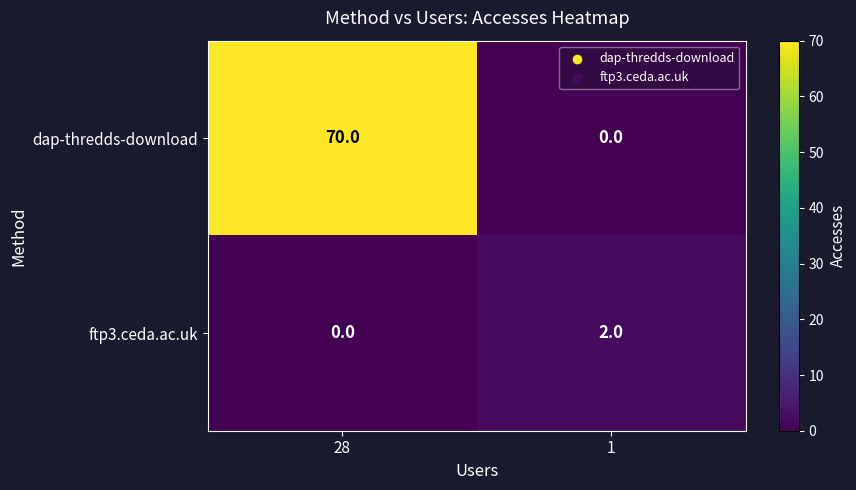

How many data points does each series have?

2